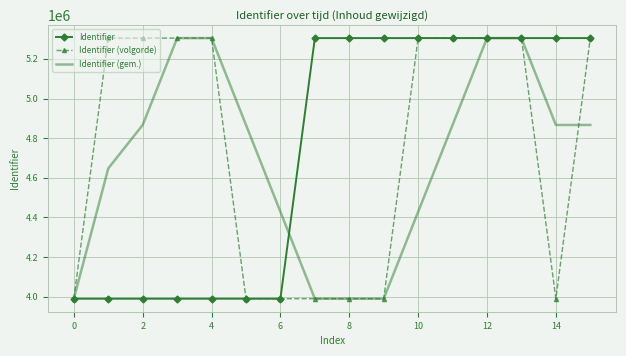

What is the highest value of the Identifier (volgorde) series?

5304958.0